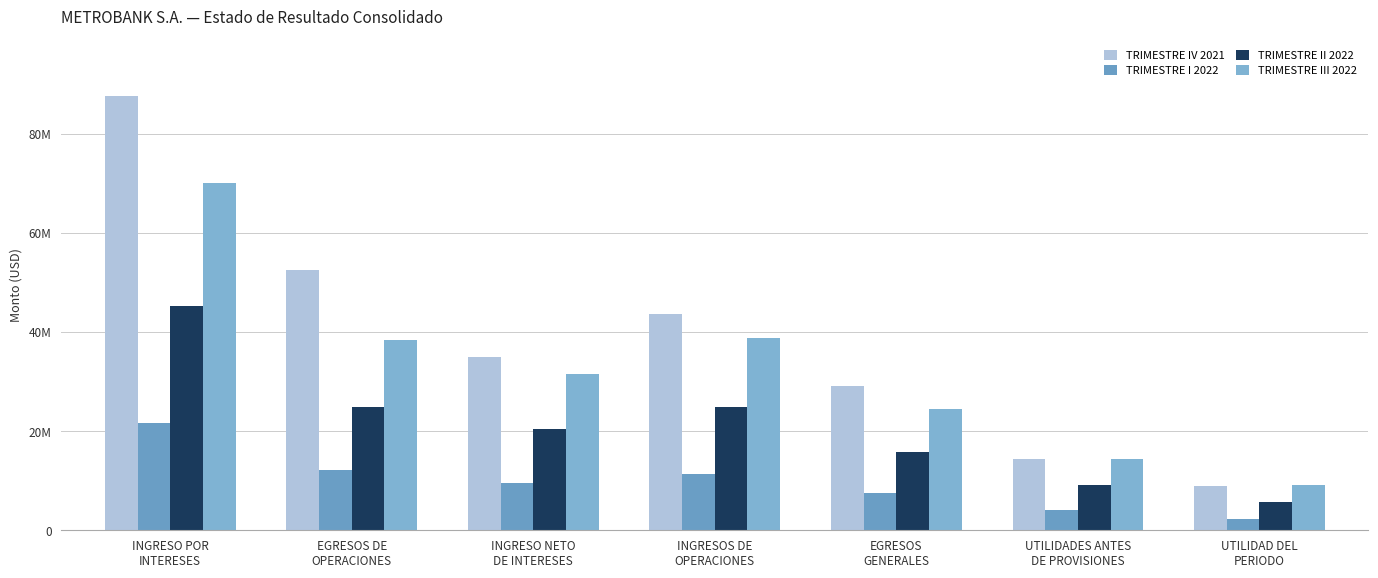

Are the bars horizontal?

No